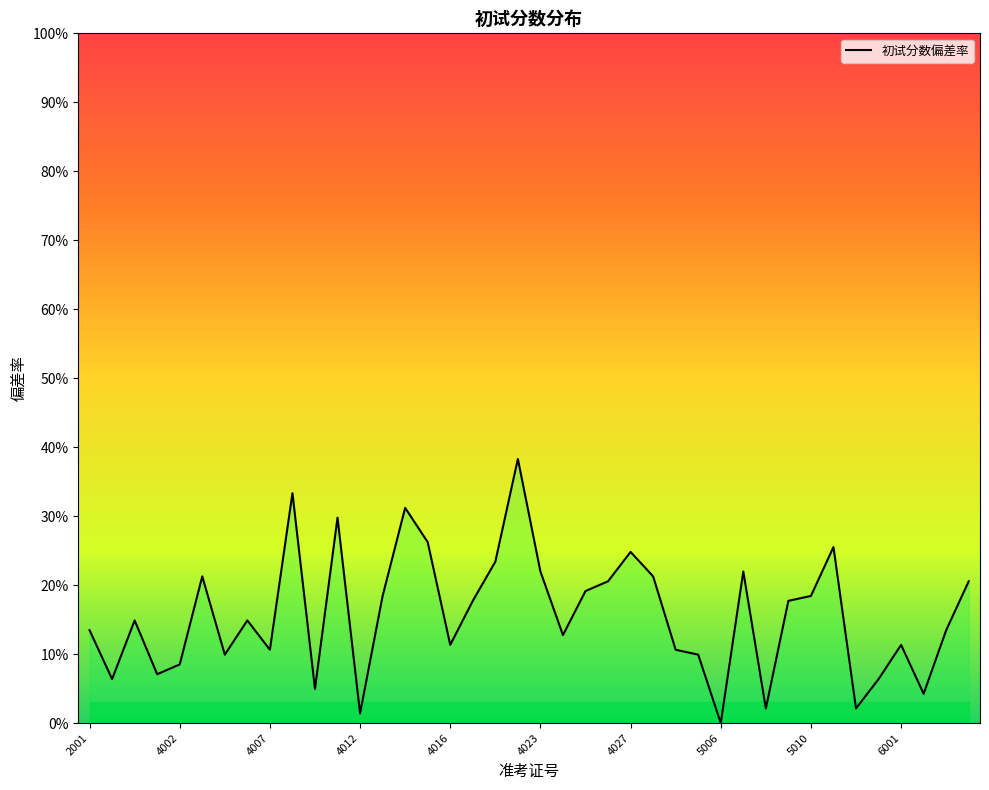

True or false: the data shows 13.5 at 2001.

True